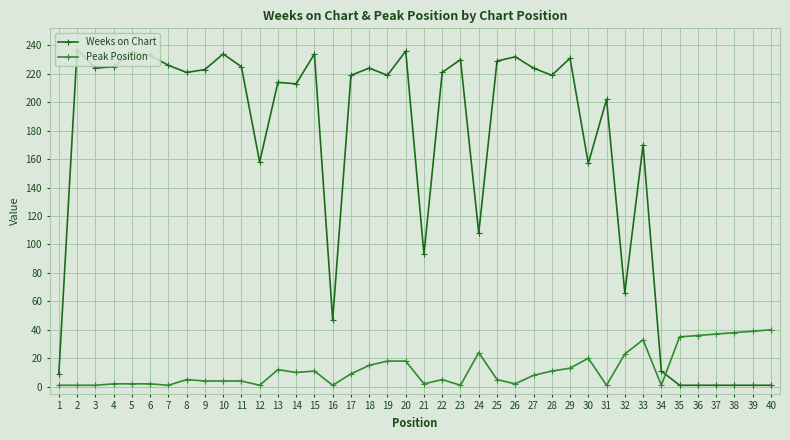

What are all the series names shown in the legend?

Weeks on Chart, Peak Position